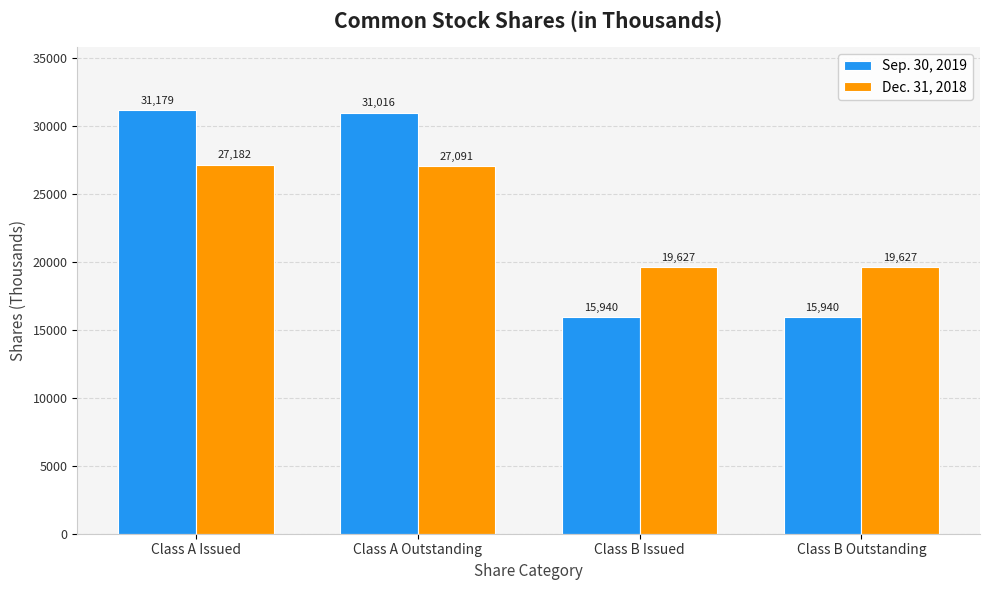

The Dec. 31, 2018 series shows 27182 at Class A Issued. True or false?

True